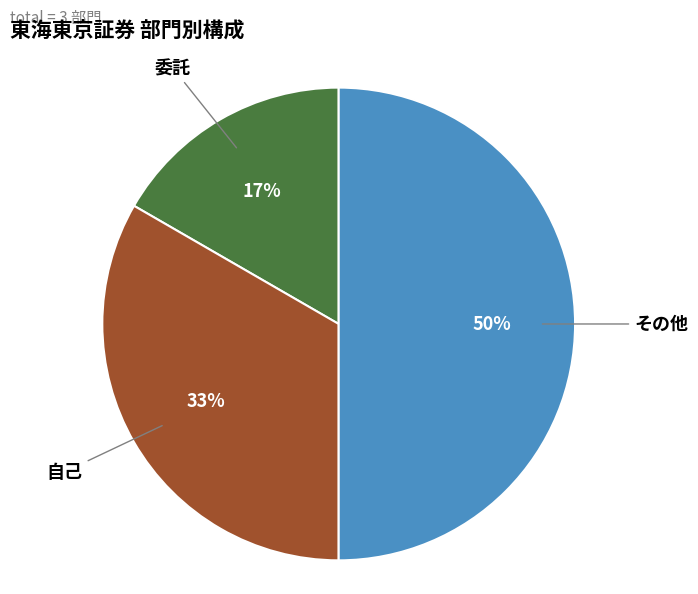

Between その他 and 自己, which is larger?

その他